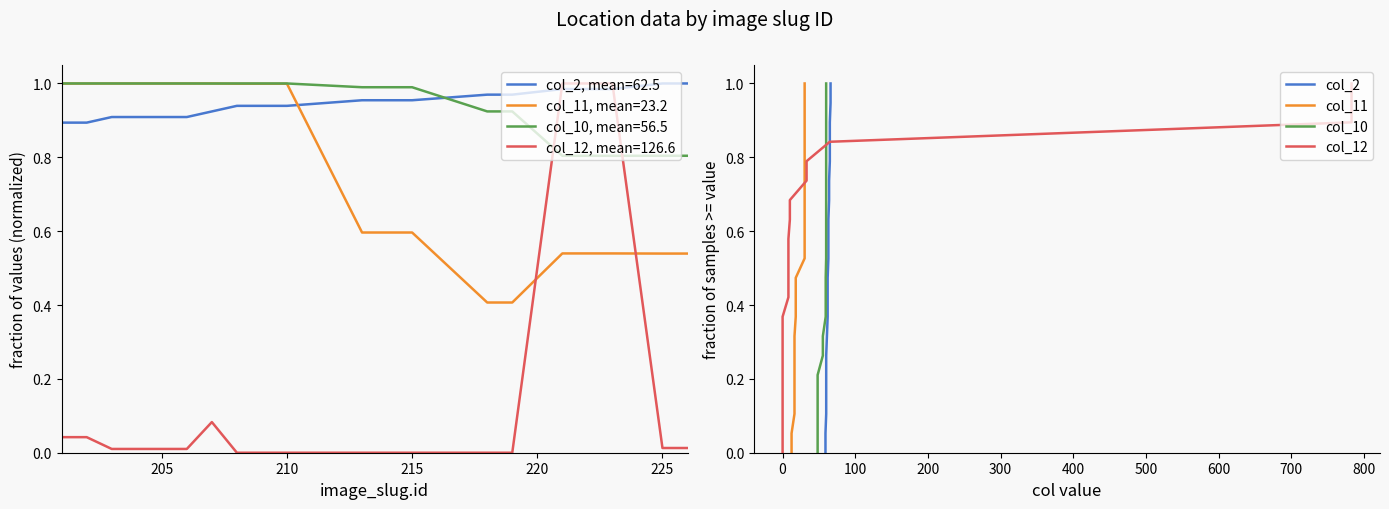

True or false: col_10 and col_11 cross at least once.

False